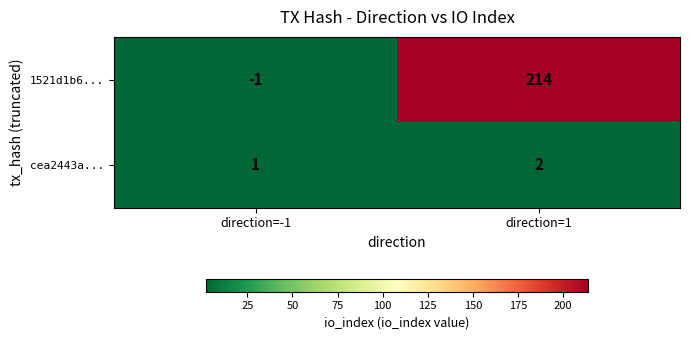

Which series has the largest range (max minus min)?

1521d1b6...